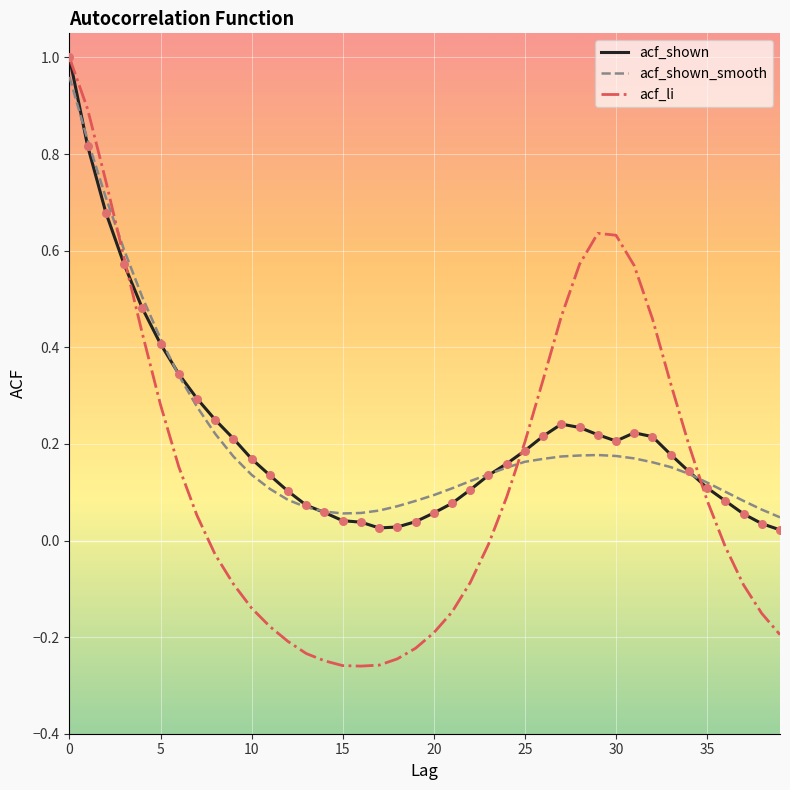

Which series has the widest spread of values?

acf_li